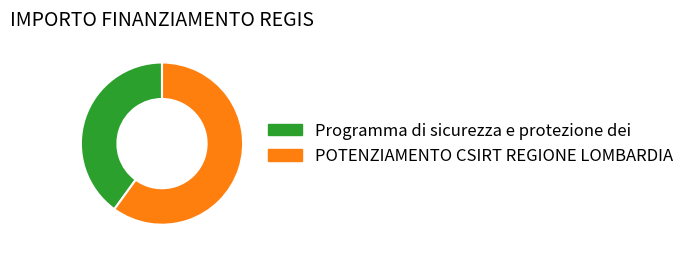

Approximately how many times larger is the value at Programma di sicurezza e protezione dei compared to POTENZIAMENTO CSIRT REGIONE LOMBARDIA?

0.7